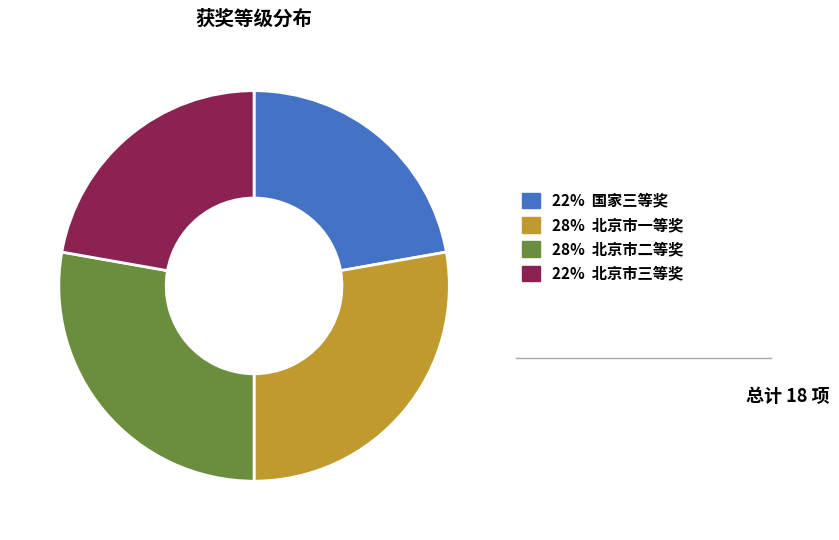

Is 22% 北京市三等奖 the majority of the pie?

No